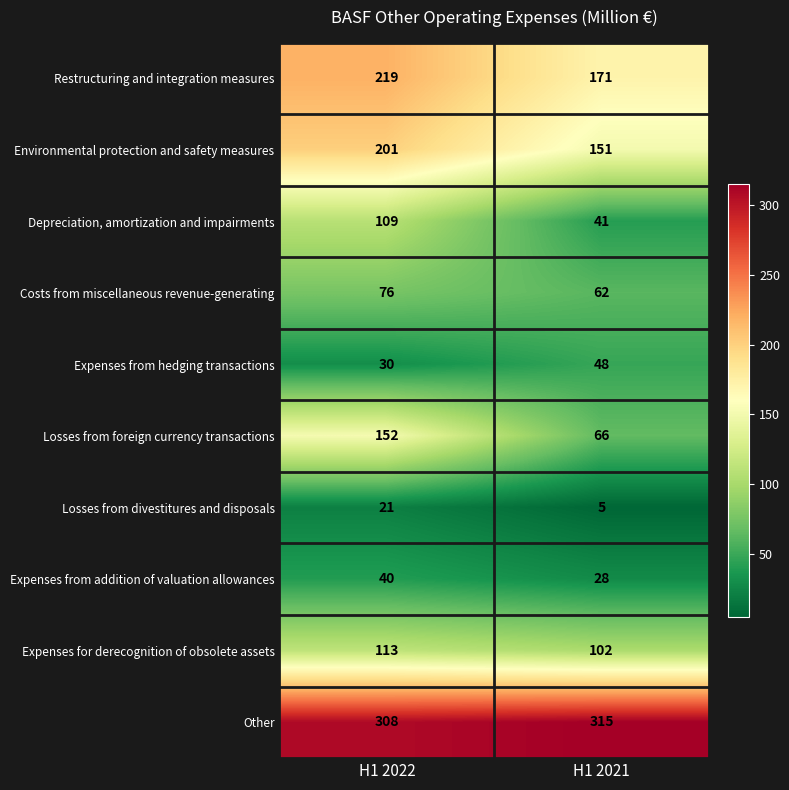

What is the greatest value displayed?

315